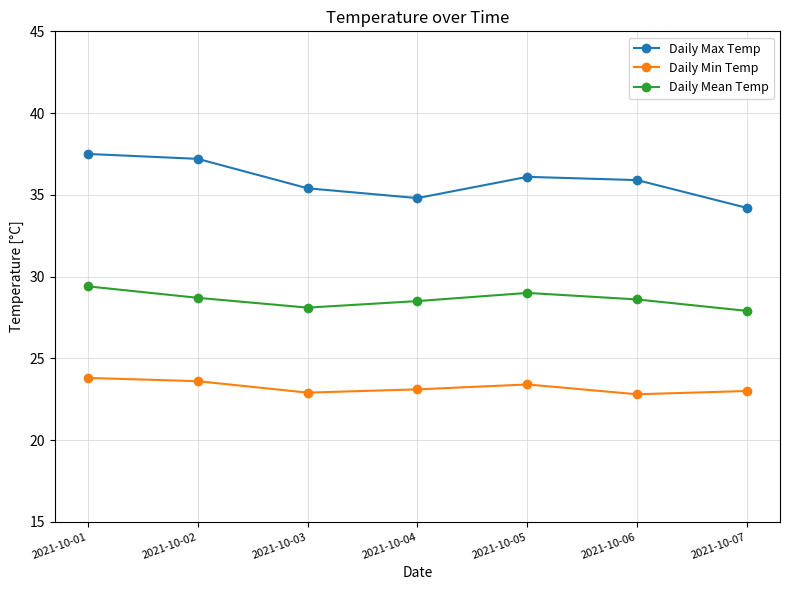

Does the chart have visible grid lines?

Yes